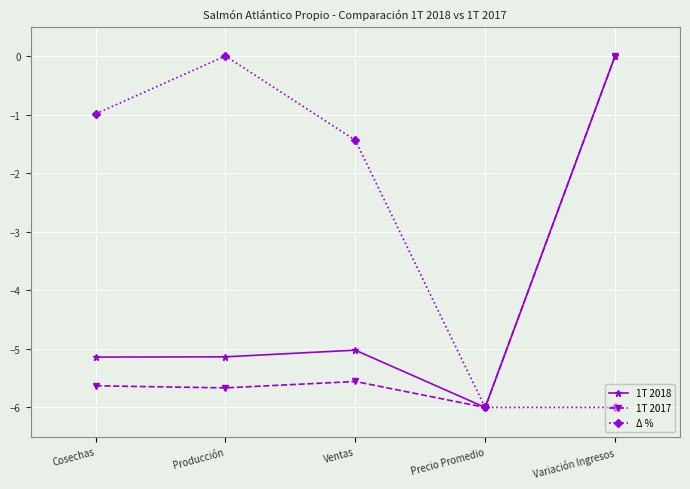

Which series has the largest total across all categories?

Δ %